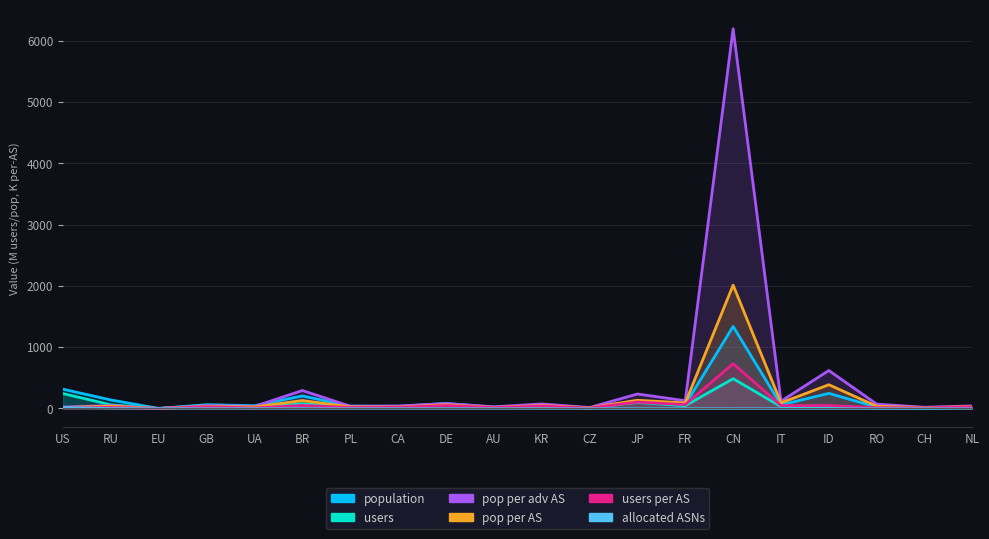

Where does the allocated ASNs series first go above 1?

US